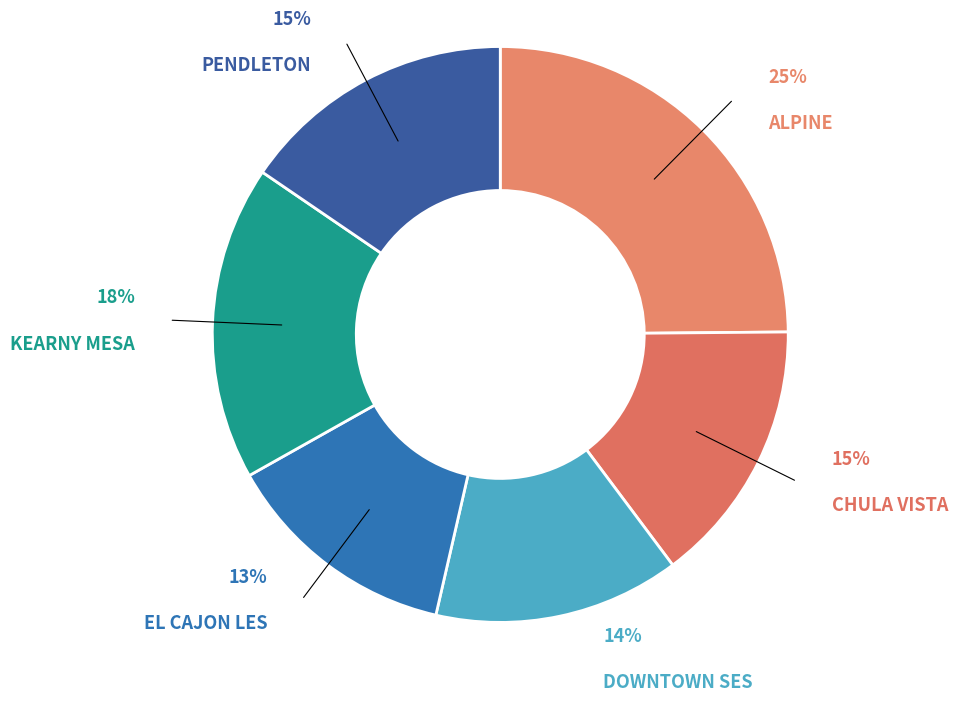

How many slices are in this pie chart?

6